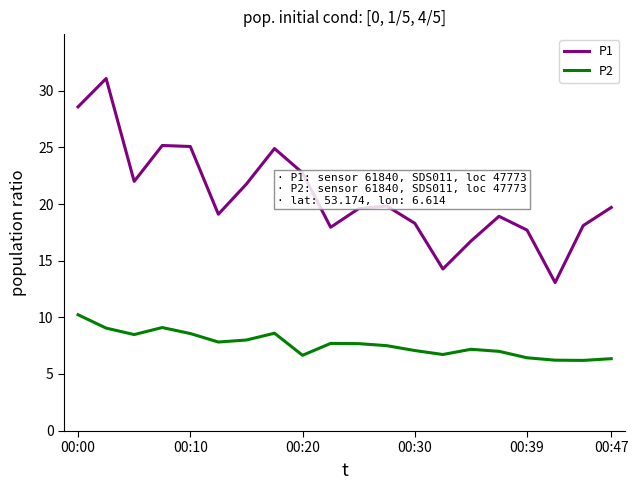

What is the greatest value displayed?

31.1